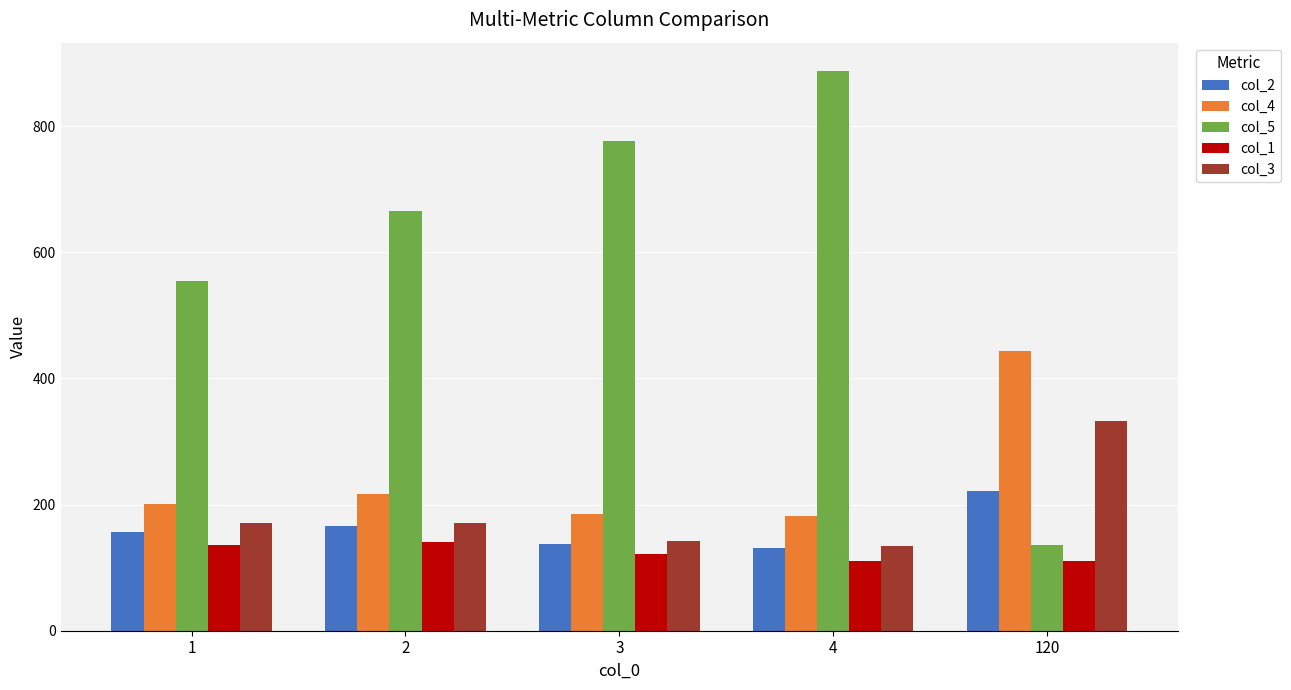

What is the maximum value shown in the chart?

888